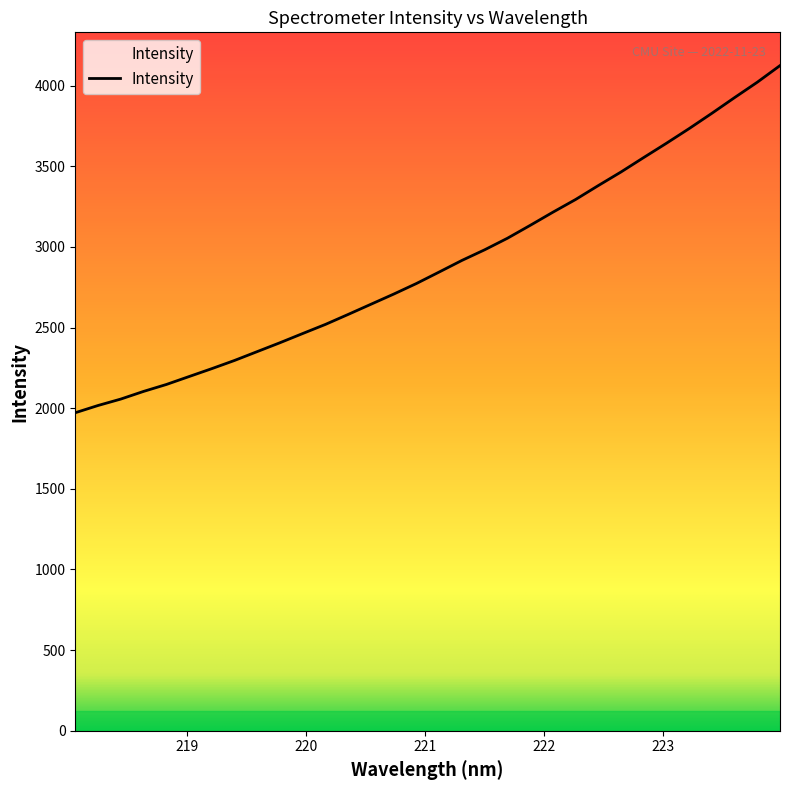

Does the chart display data point markers on the line(s)?

No